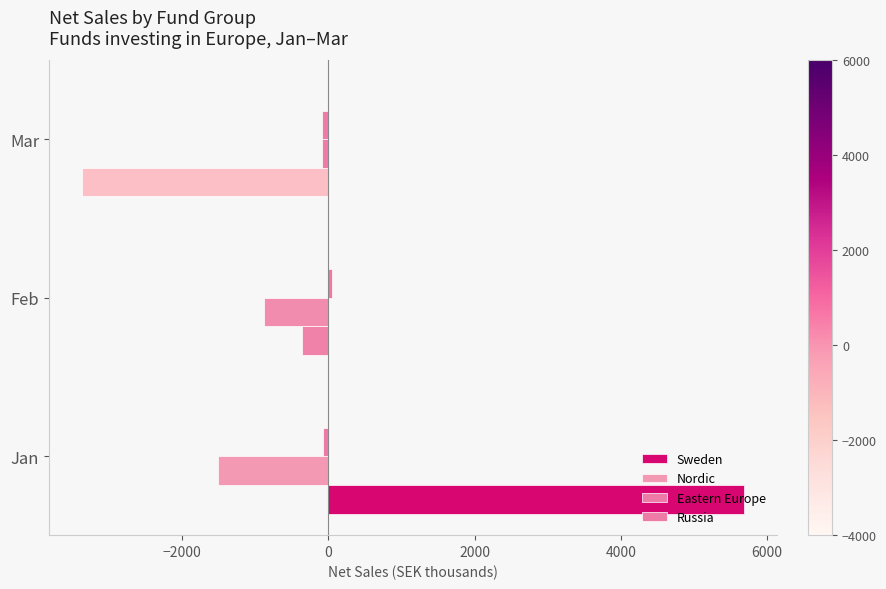

What is the lowest value of the Nordic series?

-1506.2